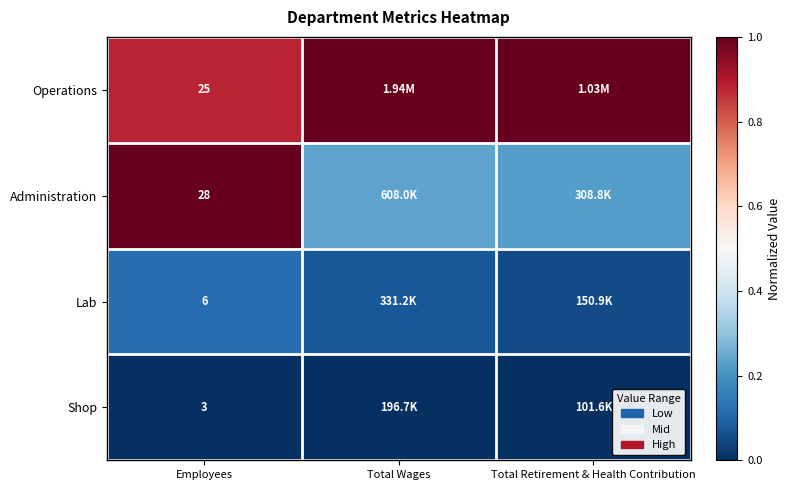

Which category has the highest value in the Lab series?

Employees